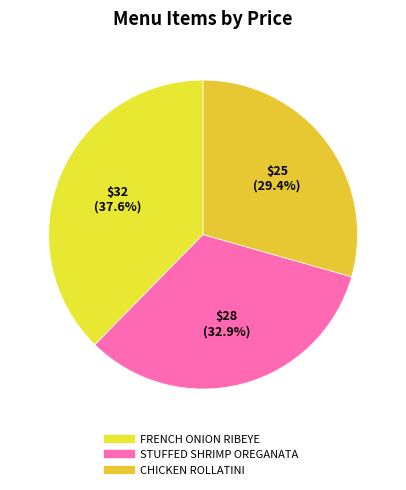

How many slices are in this pie chart?

3